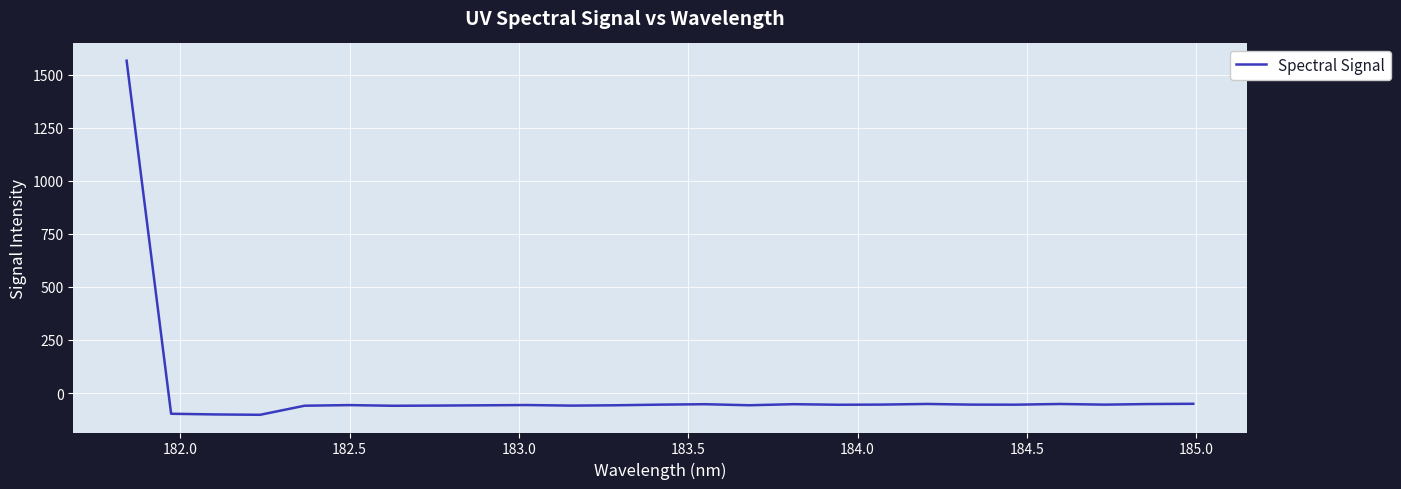

What is the maximum value shown in the chart?

1565.3